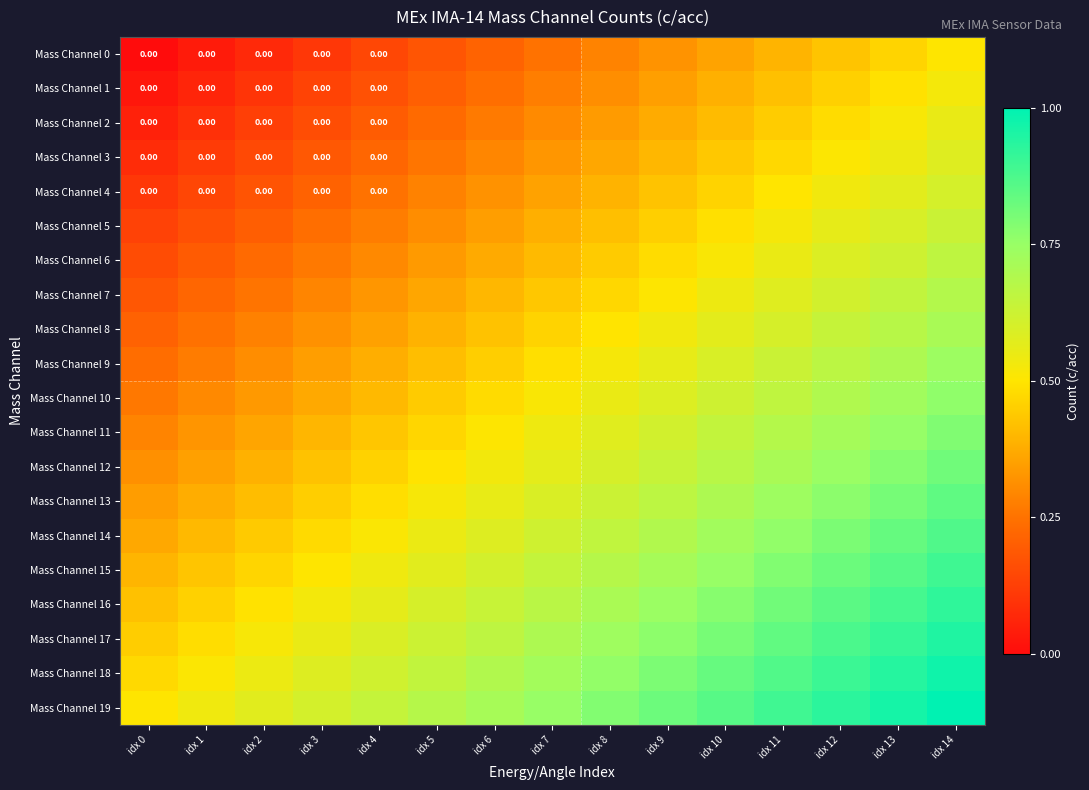

What is the difference between the highest and lowest values at idx 9?

0.5